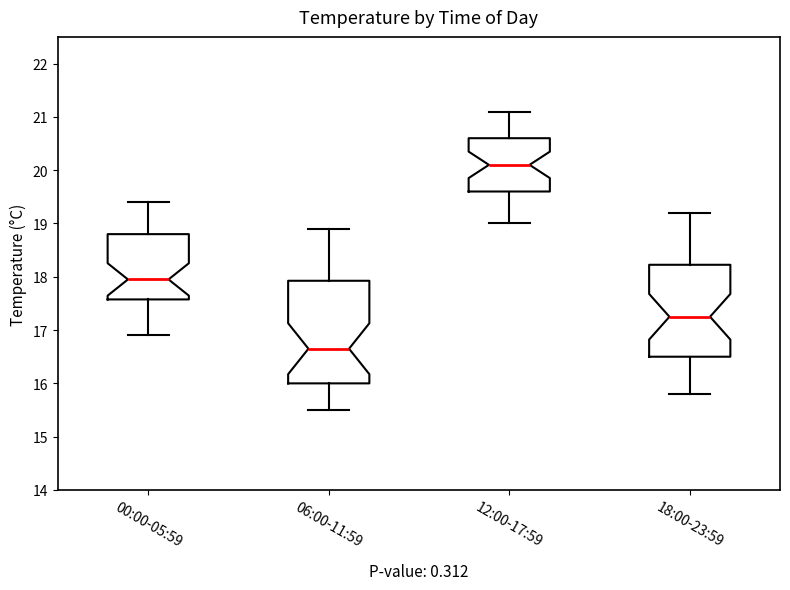

Reading left to right, read every box against the y-axis: the position of its median line, the range the box covers, and the ends of its whiskers. The values are not printed on the chart, so give them approximately, as read against the axis.

00:00-05:59: median 18.0, box 17.6 to 18.8, whiskers 16.9 to 19.4
06:00-11:59: median 16.7, box 16.0 to 17.9, whiskers 15.5 to 18.9
12:00-17:59: median 20.1, box 19.6 to 20.6, whiskers 19.0 to 21.1
18:00-23:59: median 17.3, box 16.5 to 18.2, whiskers 15.8 to 19.2